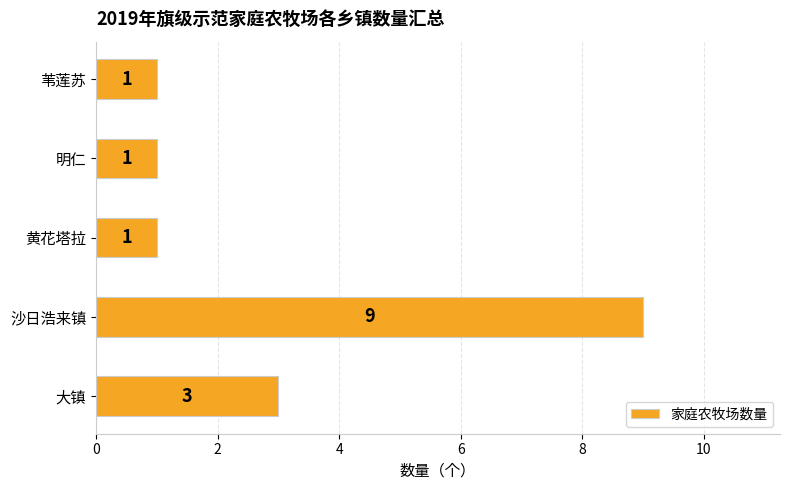

Are the bars horizontal?

Yes